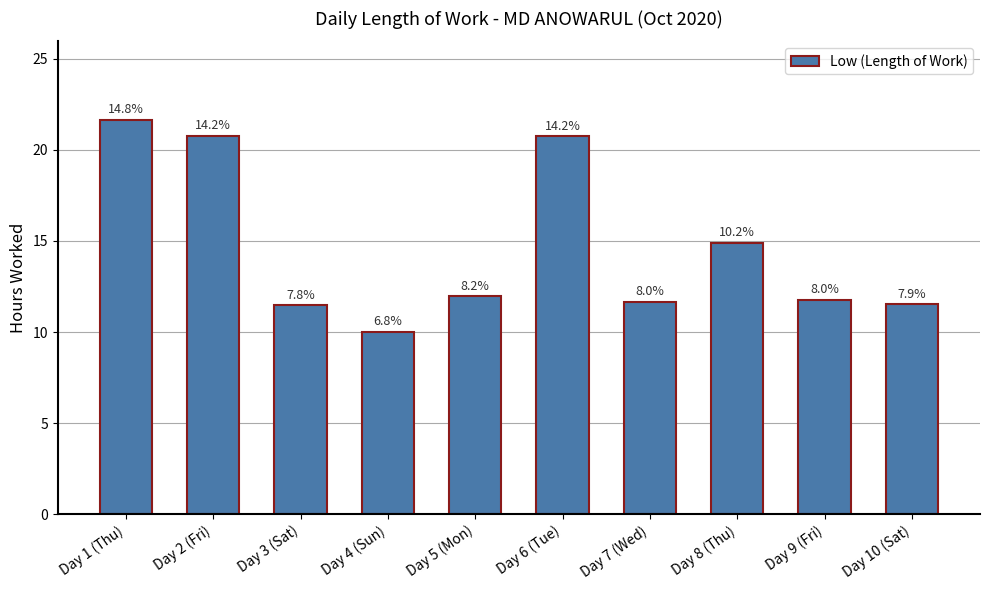

Reading left to right, list all the values displayed in this chart.

21.6	20.8	11.5	10.0	12.0	20.8	11.7	14.9	11.8	11.5